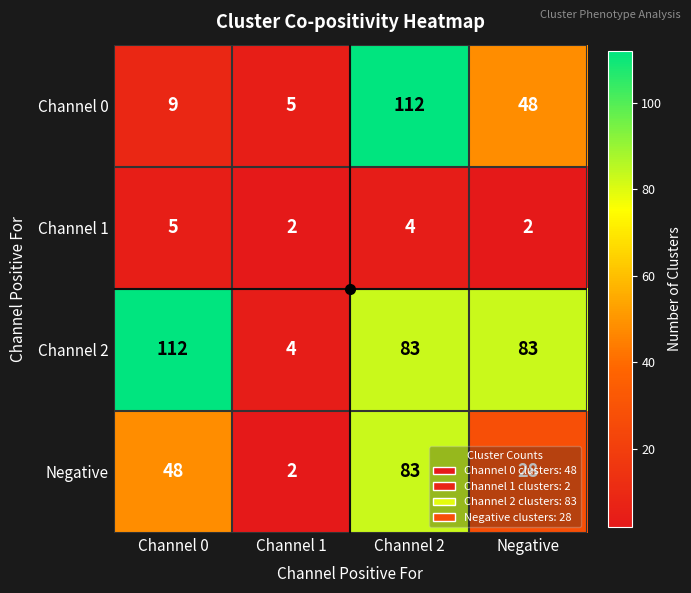

At which category is the sum across all series the highest?

Channel 2